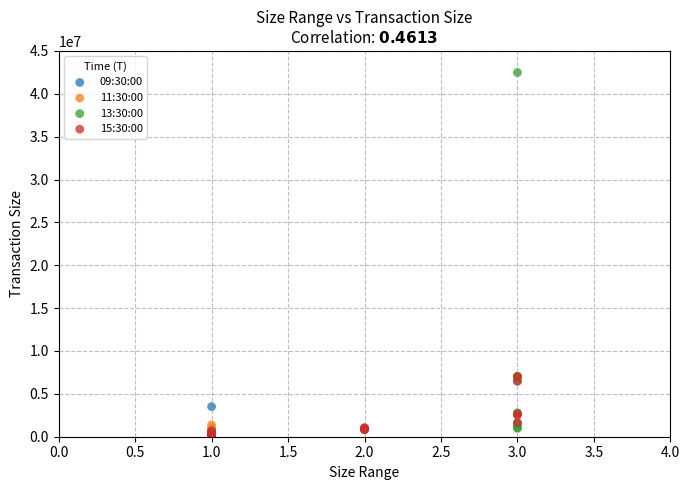

Which series has the widest spread of Y values?

13:30:00